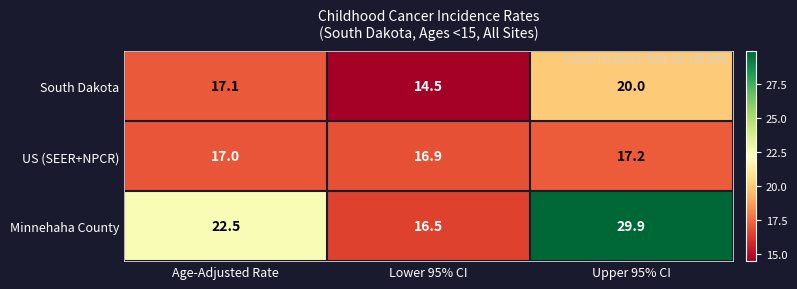

Where does the South Dakota series first go above 17?

Age-Adjusted Rate